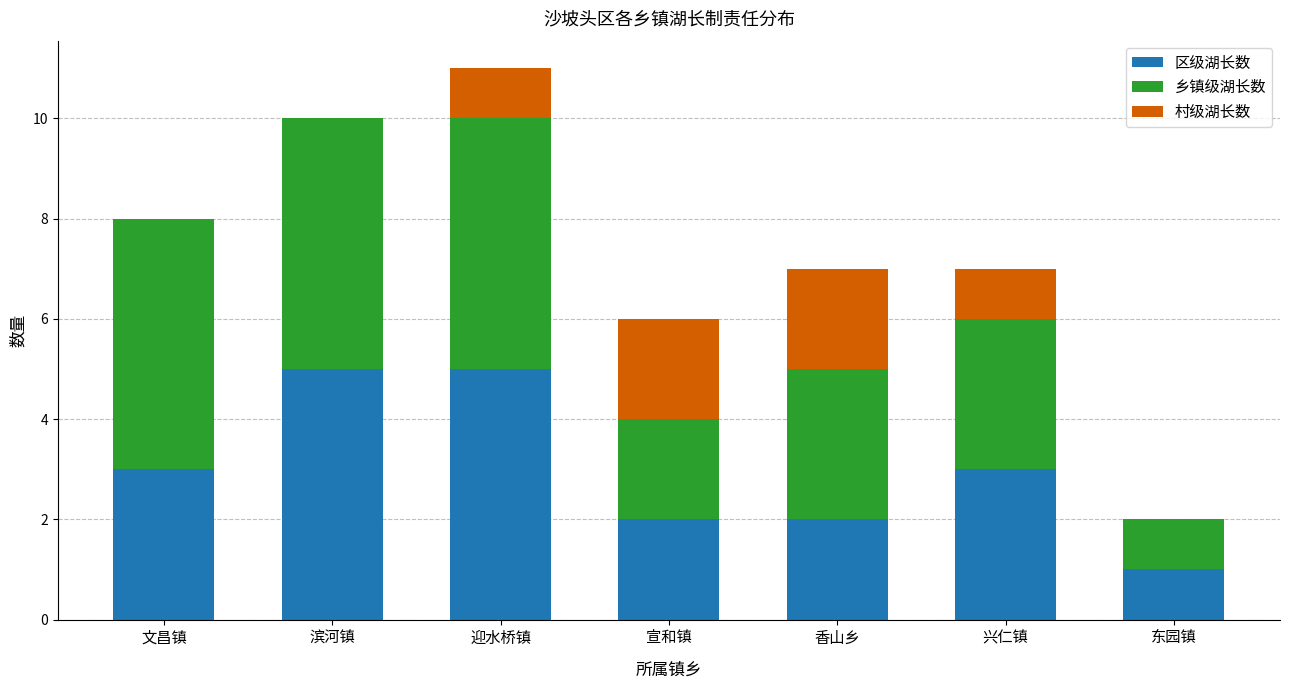

At which category is the sum across all series the highest?

迎水桥镇